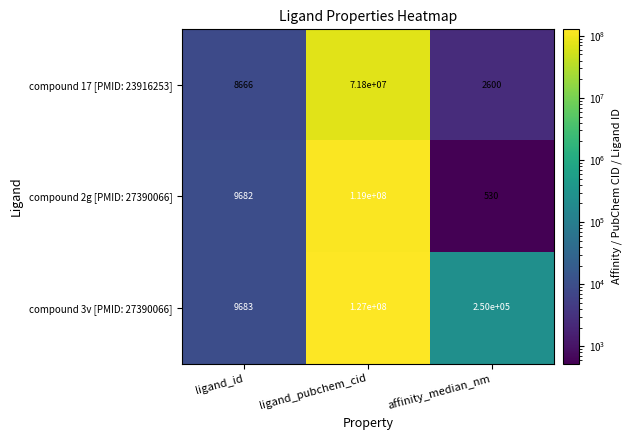

Reading left to right, list all the values displayed in this chart.

compound 17 [PMID: 23916253]: ligand_id=8666	ligand_pubchem_cid=71800000	affinity_median_nm=2600
compound 2g [PMID: 27390066]: ligand_id=9682	ligand_pubchem_cid=119000000	affinity_median_nm=530
compound 3v [PMID: 27390066]: ligand_id=9683	ligand_pubchem_cid=127000000	affinity_median_nm=250000